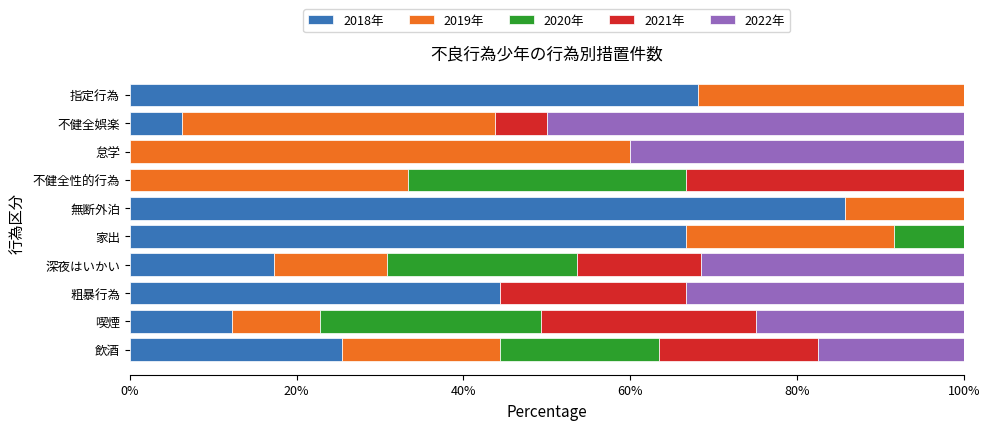

Which category has the highest value in the 2018年 series?

無断外泊